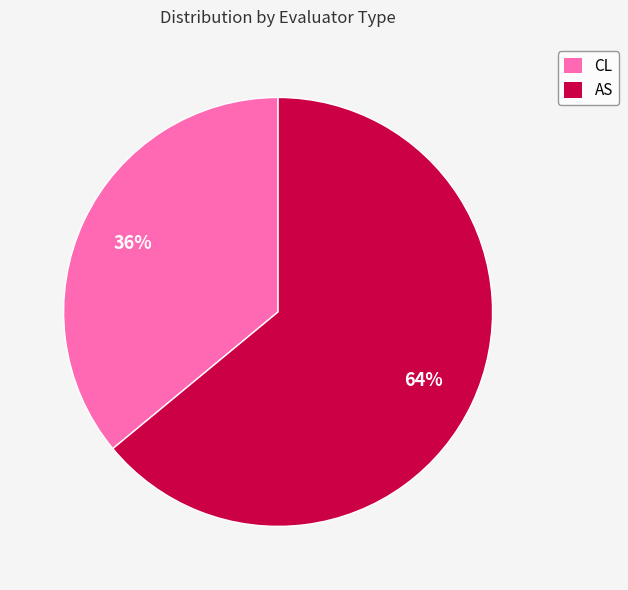

To the nearest percent, what is the difference between the largest and smallest slice percentages?

28%